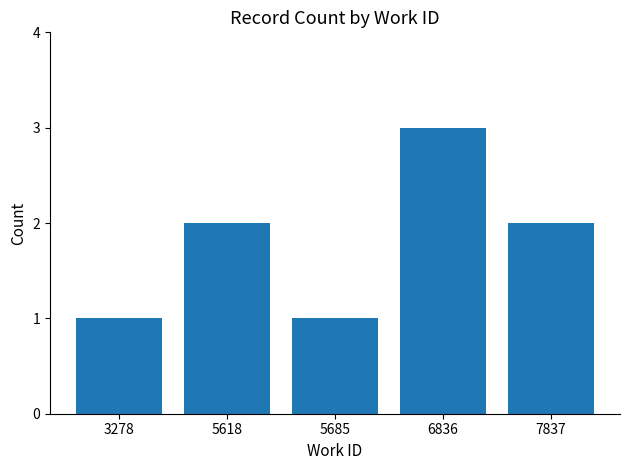

What is the greatest value displayed?

3